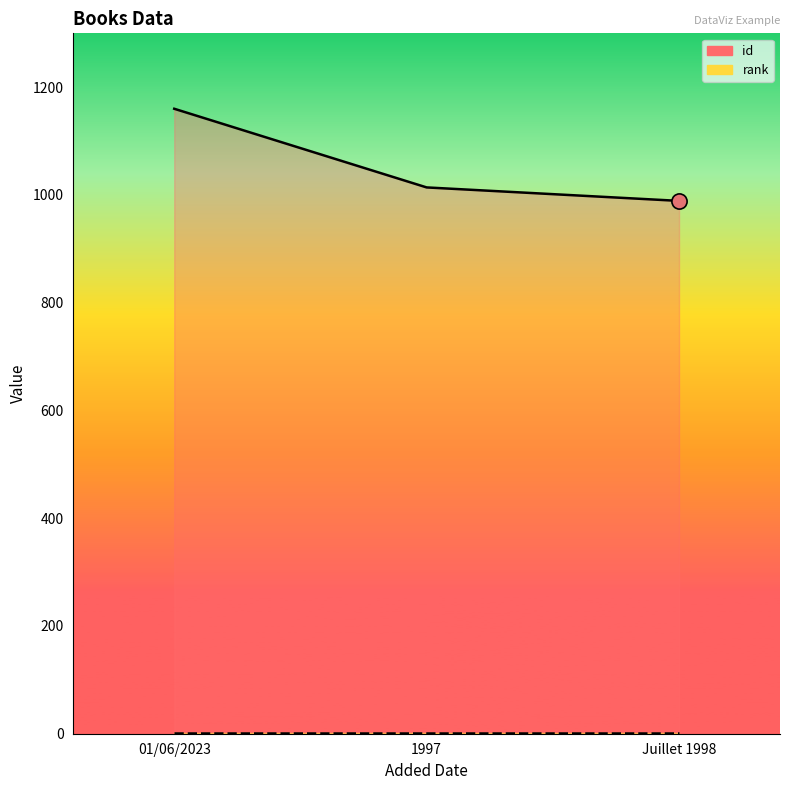

What is the total value across all series at Juillet 1998?

990